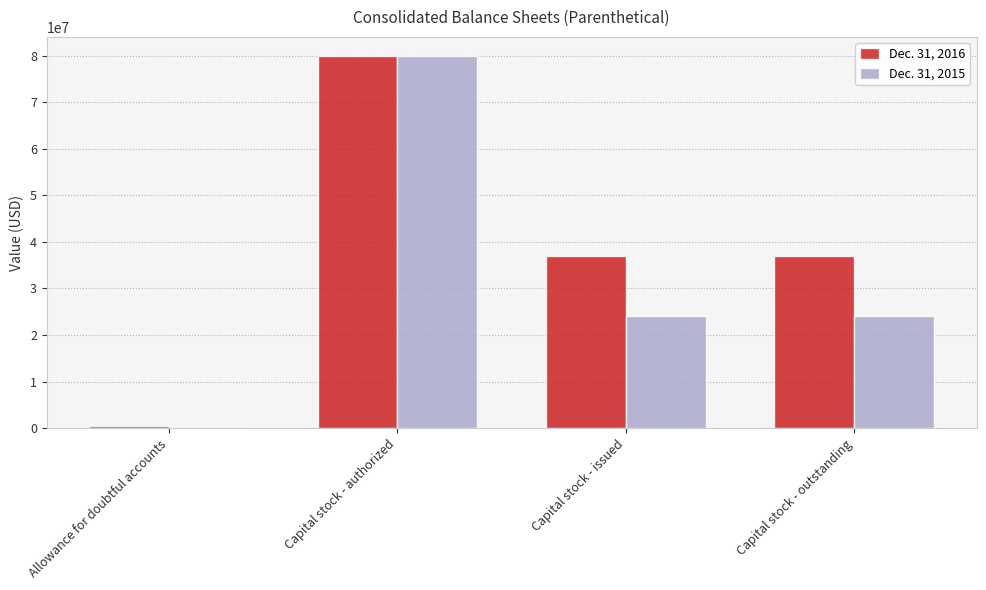

Reading left to right, extract all data points from this chart.

Dec. 31, 2016: Allowance for doubtful accounts=388134	Capital stock - authorized=80000000	Capital stock - issued=37009295	Capital stock - outstanding=37009295
Dec. 31, 2015: Allowance for doubtful accounts=349374	Capital stock - authorized=80000000	Capital stock - issued=24126088	Capital stock - outstanding=24126088